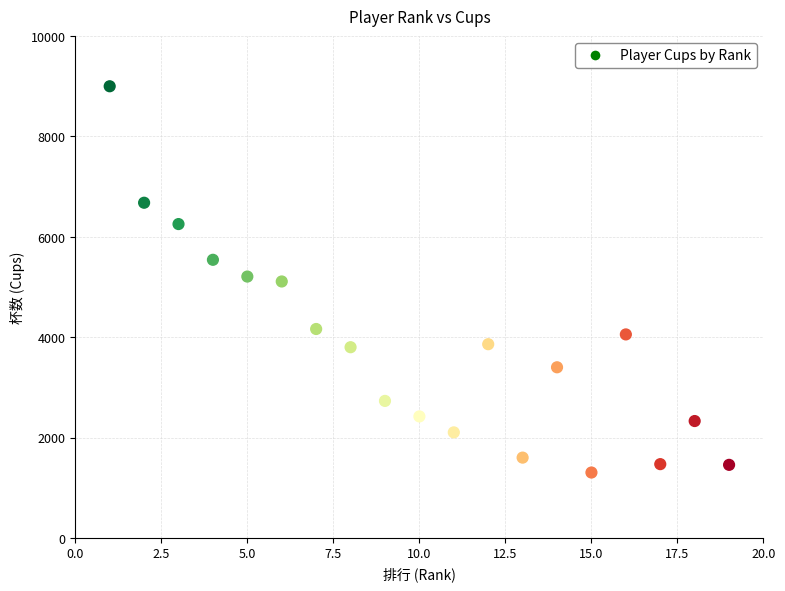

What is the range of X values (max minus min)?

18